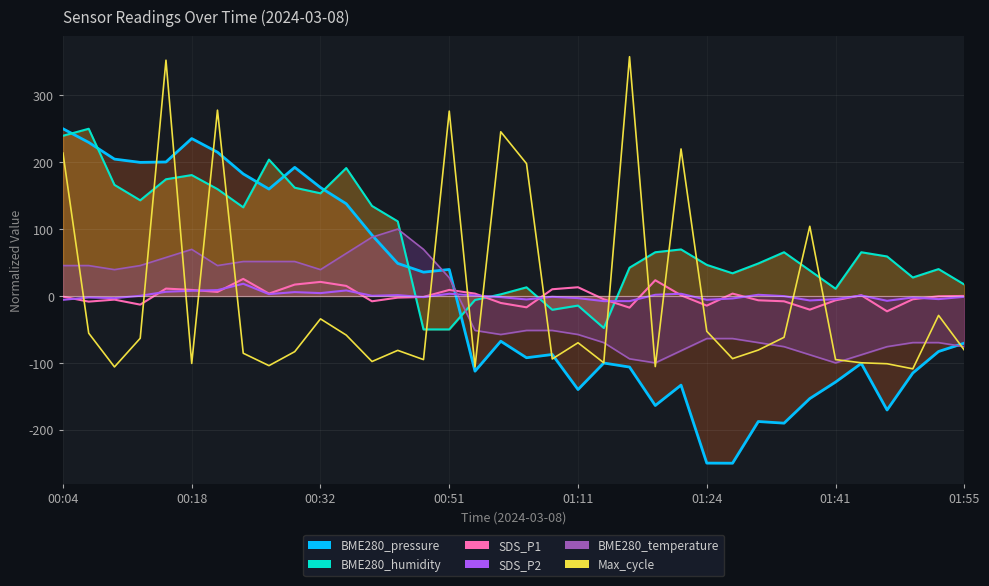

Which series has the widest spread of values?

Max_cycle